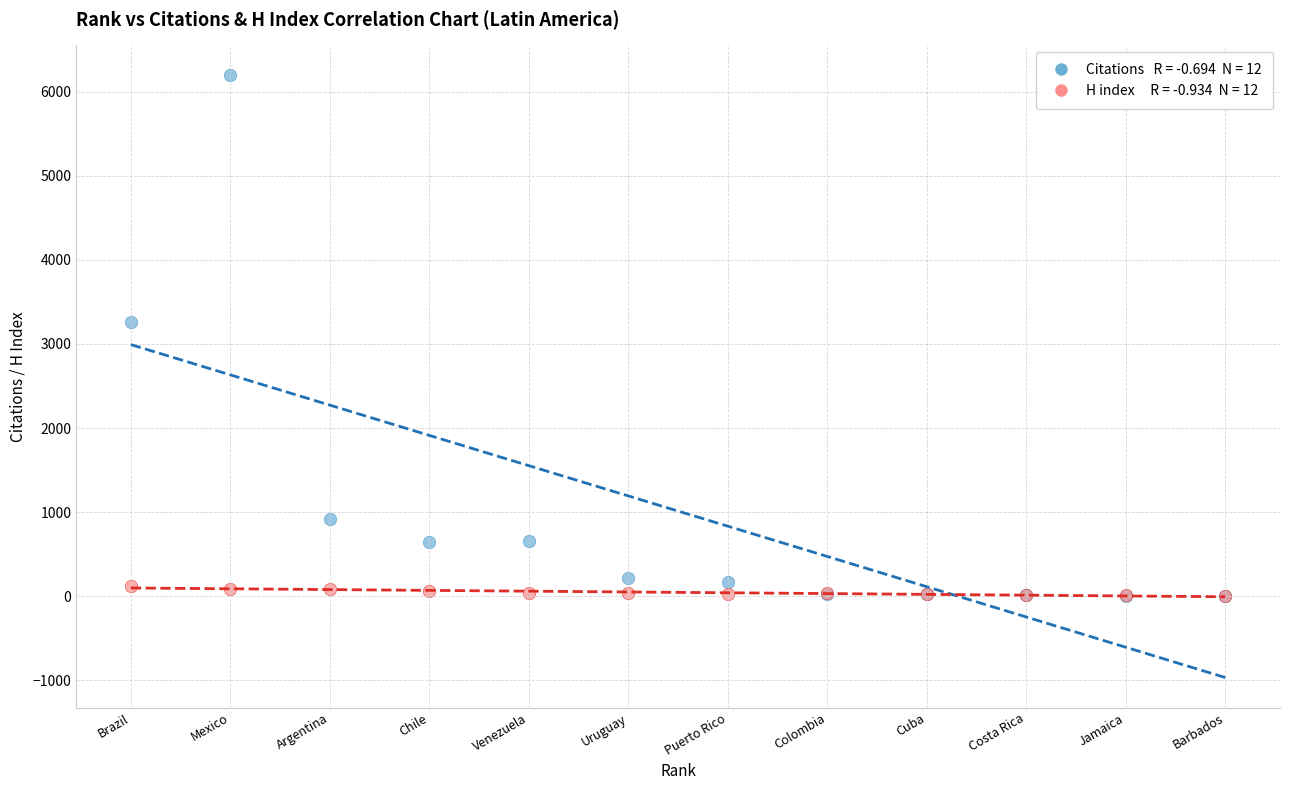

Across all series, what Y value is closest to 3097?

3264